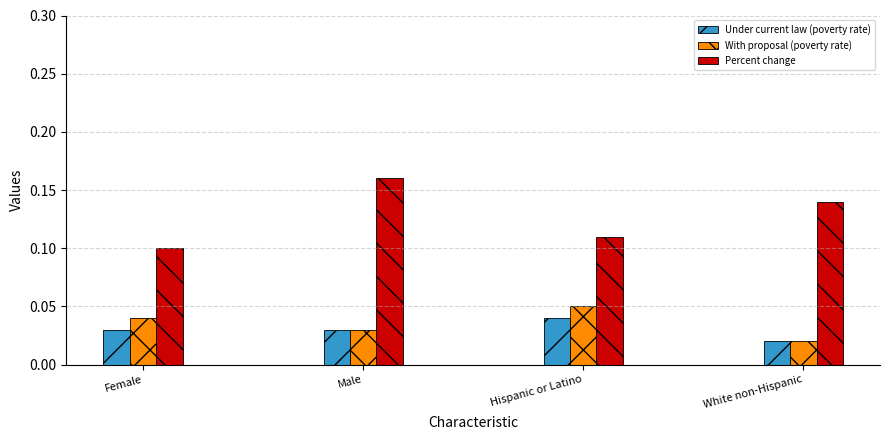

Which label corresponds to the smallest value in the chart?

White non-Hispanic